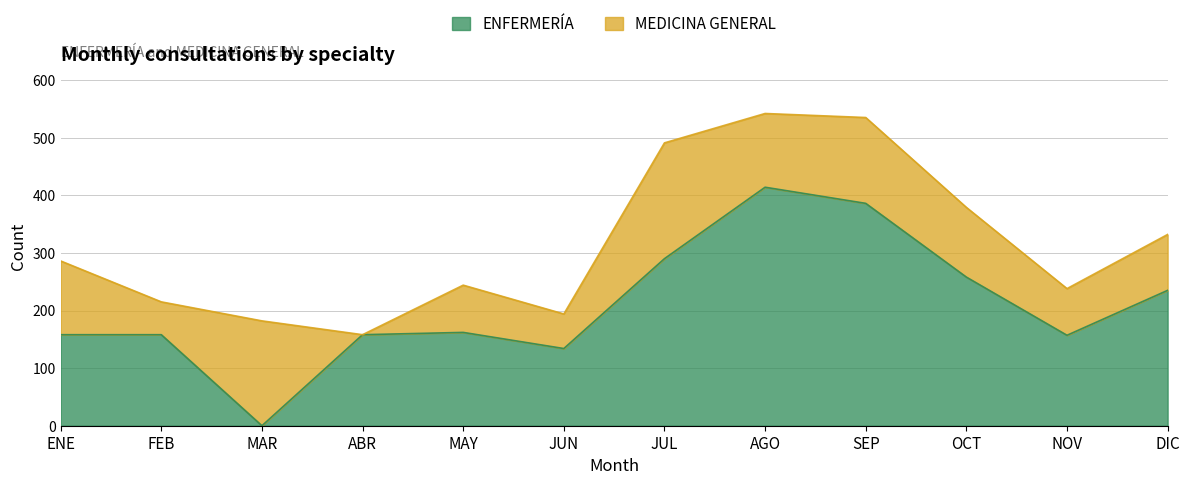

Count the number of categories in the chart.

12